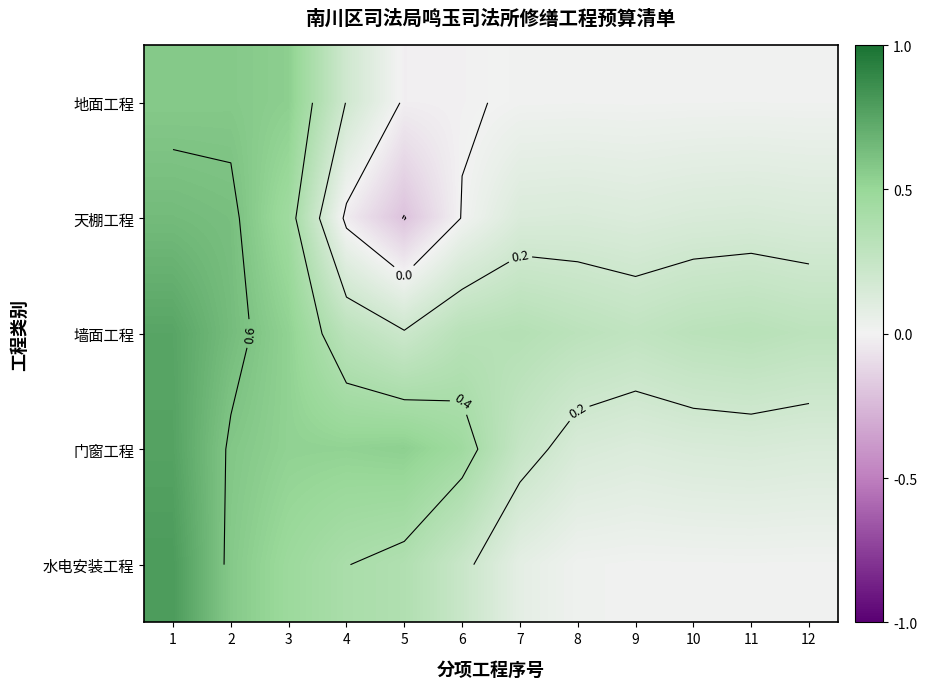

At which category does the chart reach its peak across all series?

1